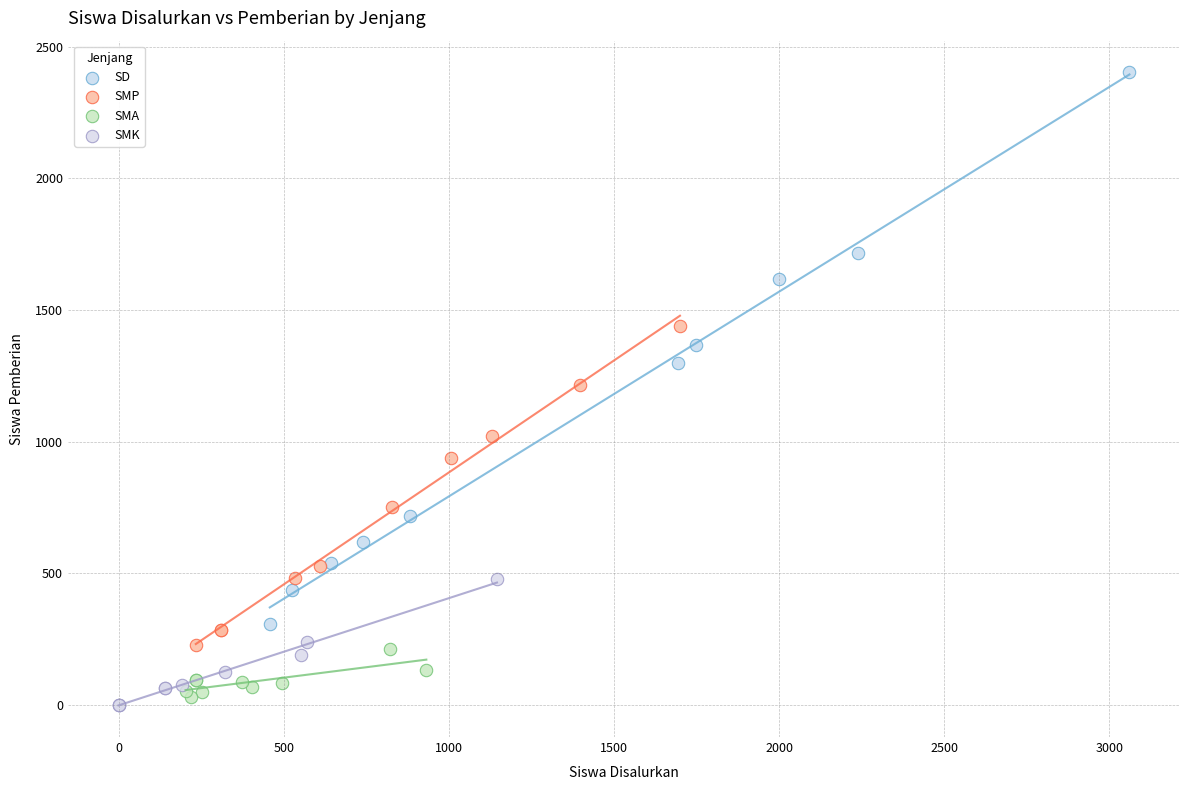

What are all the series names shown in the legend?

SD, SMP, SMA, SMK